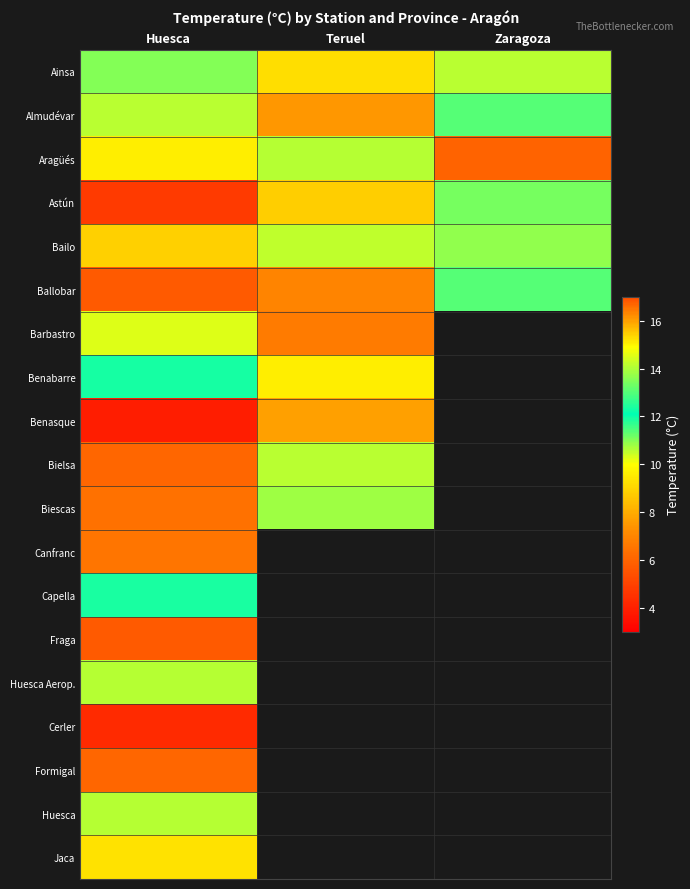

List the series in order of their peak value, highest first.

Ballobar, Fraga, Aragüés, Barbastro, Almudévar, Benasque, Huesca Aerop., Huesca, Benabarre, Capella, Astún, Ainsa, Bailo, Biescas, Bielsa, Jaca, Canfranc, Formigal, Cerler